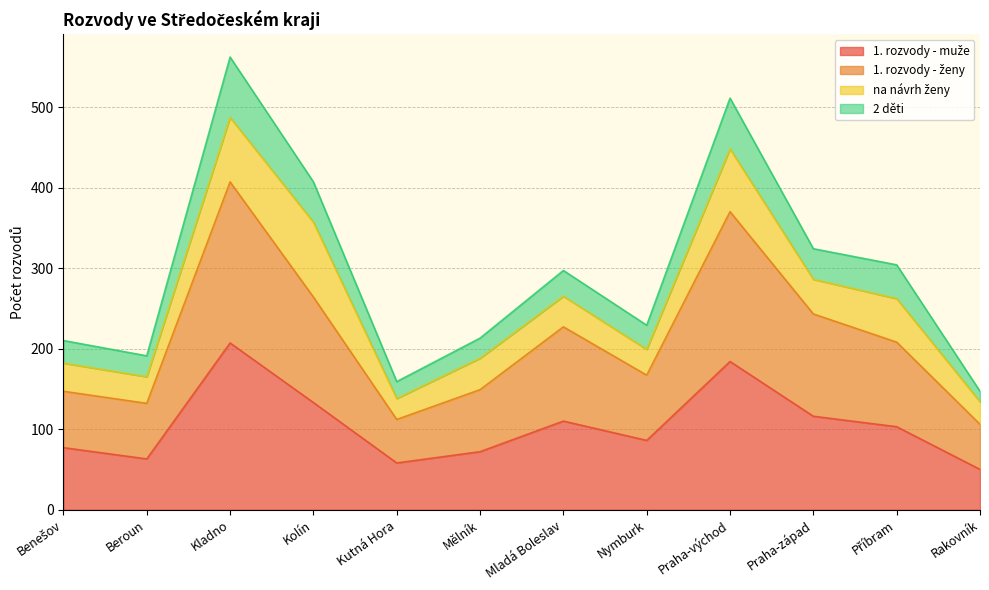

What is the total value across all series at Kutná Hora?

159